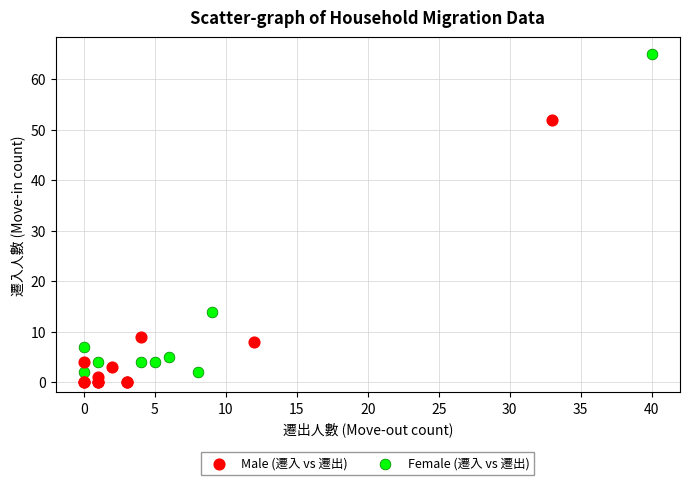

Which series has the largest Y range (max minus min)?

Female (遷入 vs 遷出)